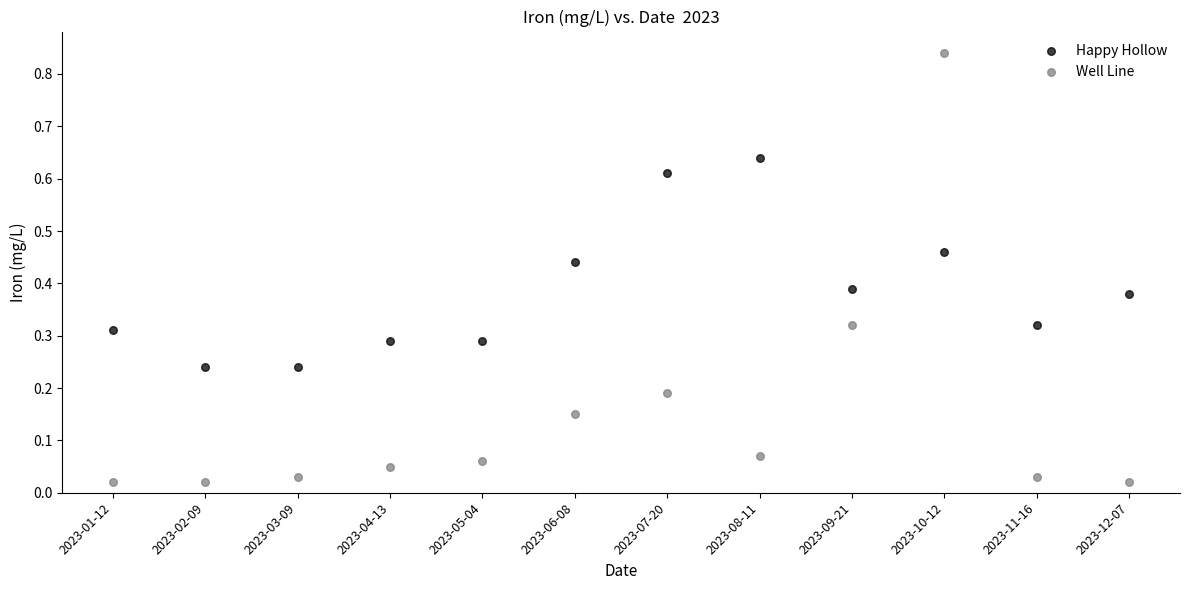

Which series contains the highest Y value?

Well Line